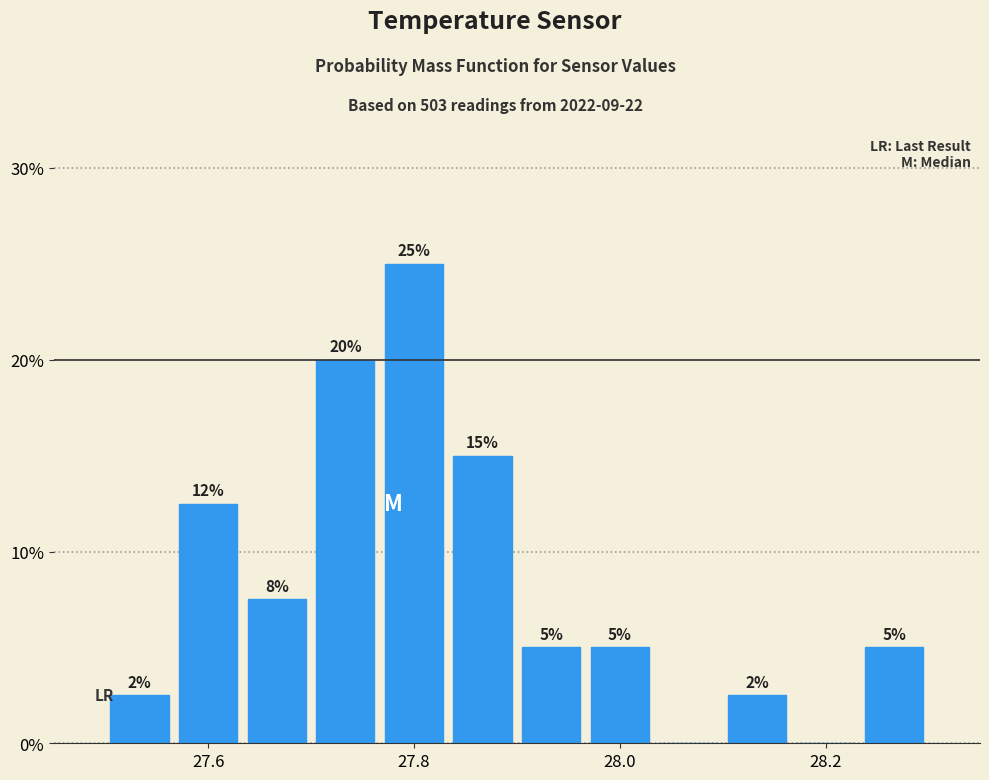

Read against the x-axis, roughly where is the centre of the tallest bar?

27.80